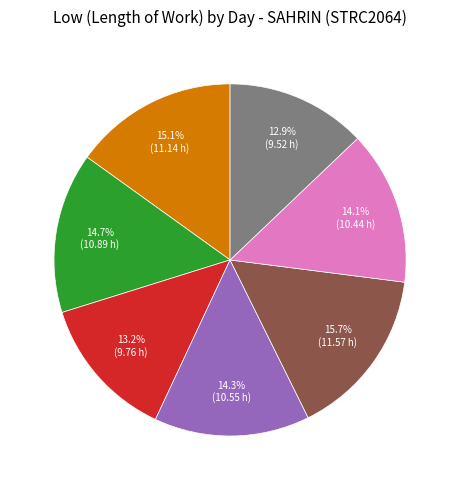

Is there a majority slice in this chart?

No